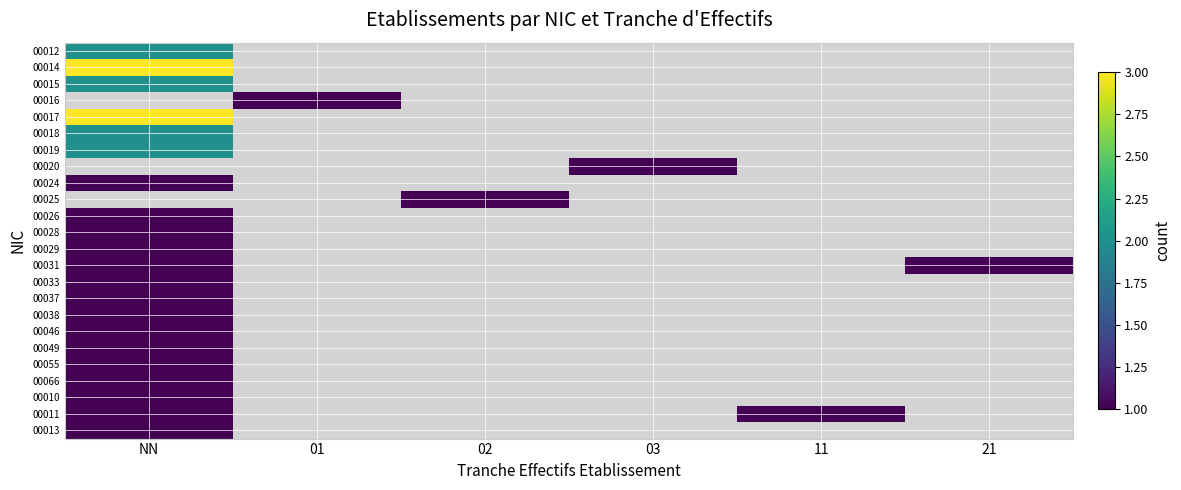

Reading left to right, list all the values displayed in this chart.

00012: NN=2	01=0	02=0	03=0	11=0	21=0
00014: NN=3	01=0	02=0	03=0	11=0	21=0
00015: NN=2	01=0	02=0	03=0	11=0	21=0
00016: NN=0	01=1	02=0	03=0	11=0	21=0
00017: NN=3	01=0	02=0	03=0	11=0	21=0
00018: NN=2	01=0	02=0	03=0	11=0	21=0
00019: NN=2	01=0	02=0	03=0	11=0	21=0
00020: NN=0	01=0	02=0	03=1	11=0	21=0
00024: NN=1	01=0	02=0	03=0	11=0	21=0
00025: NN=0	01=0	02=1	03=0	11=0	21=0
00026: NN=1	01=0	02=0	03=0	11=0	21=0
00028: NN=1	01=0	02=0	03=0	11=0	21=0
00029: NN=1	01=0	02=0	03=0	11=0	21=0
00031: NN=1	01=0	02=0	03=0	11=0	21=1
00033: NN=1	01=0	02=0	03=0	11=0	21=0
00037: NN=1	01=0	02=0	03=0	11=0	21=0
00038: NN=1	01=0	02=0	03=0	11=0	21=0
00046: NN=1	01=0	02=0	03=0	11=0	21=0
00049: NN=1	01=0	02=0	03=0	11=0	21=0
00055: NN=1	01=0	02=0	03=0	11=0	21=0
00066: NN=1	01=0	02=0	03=0	11=0	21=0
00010: NN=1	01=0	02=0	03=0	11=0	21=0
00011: NN=1	01=0	02=0	03=0	11=1	21=0
00013: NN=1	01=0	02=0	03=0	11=0	21=0